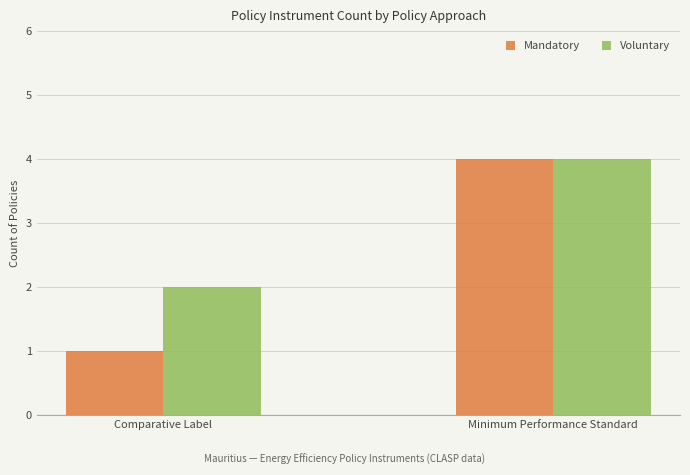

The Mandatory series shows 5 at Minimum Performance Standard. True or false?

False